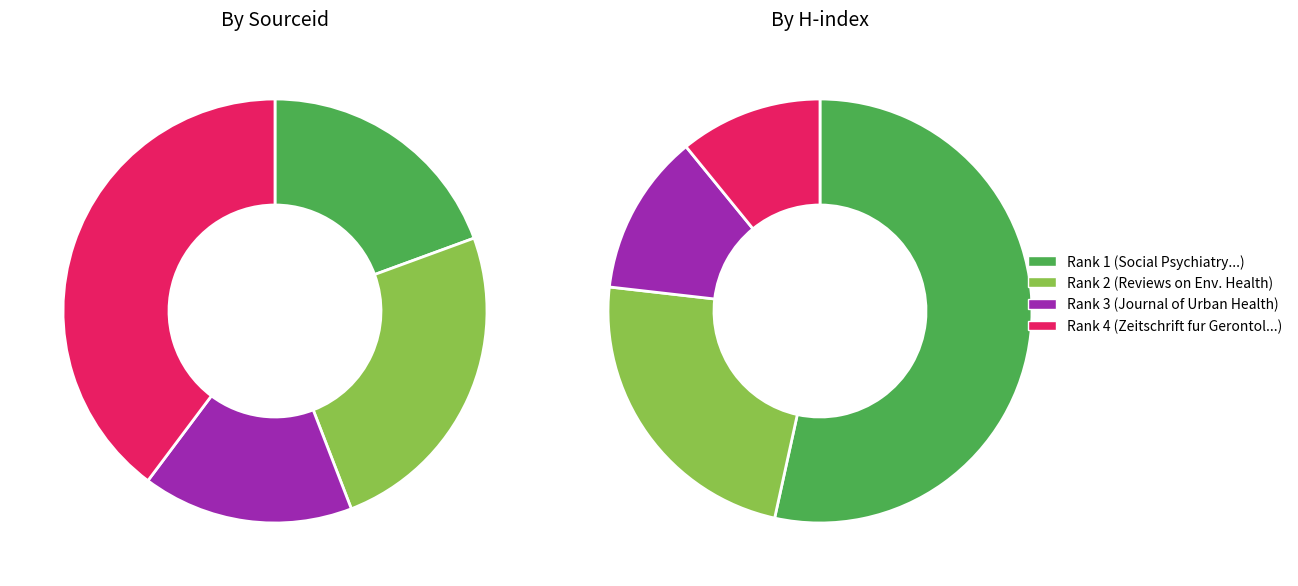

Rank the categories by value from highest to lowest.

Zeitschrift fur Gerontologie und Geriatrie, Reviews on Environmental Health, Social Psychiatry and Psychiatric Epidemiology, Journal of Urban Health